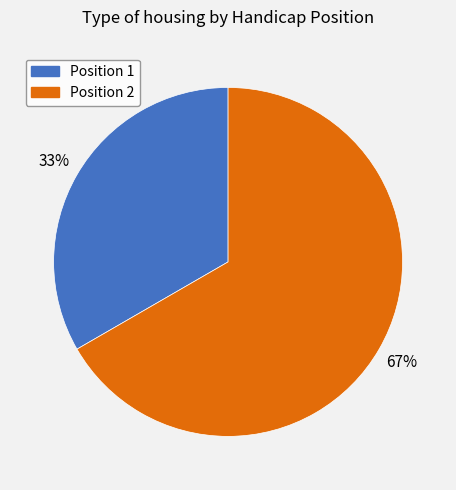

Which category has the biggest portion of the pie?

Position 2